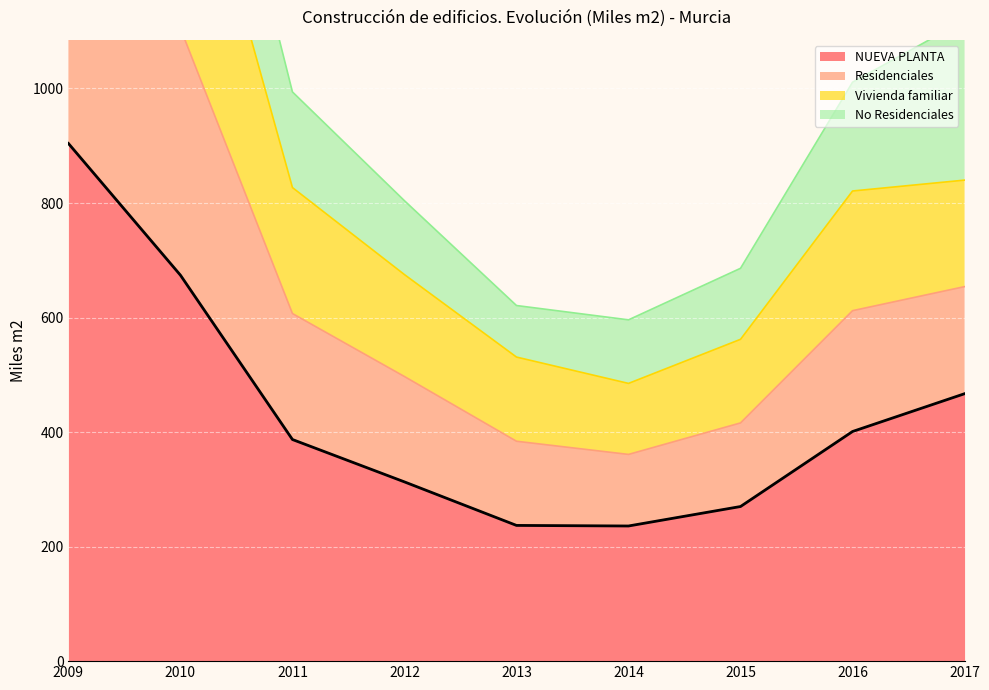

What is the maximum value for NUEVA PLANTA?

904